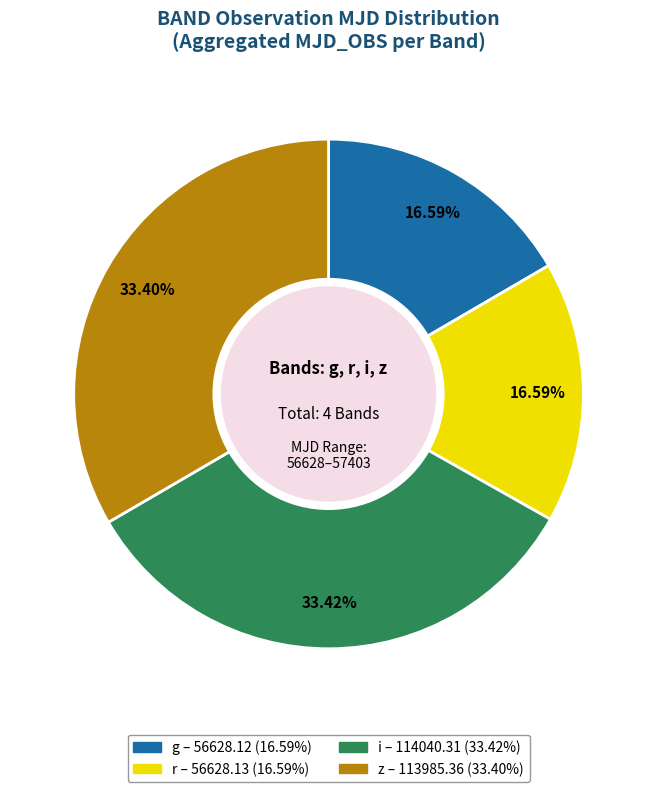

Count the number of slices in the pie.

4